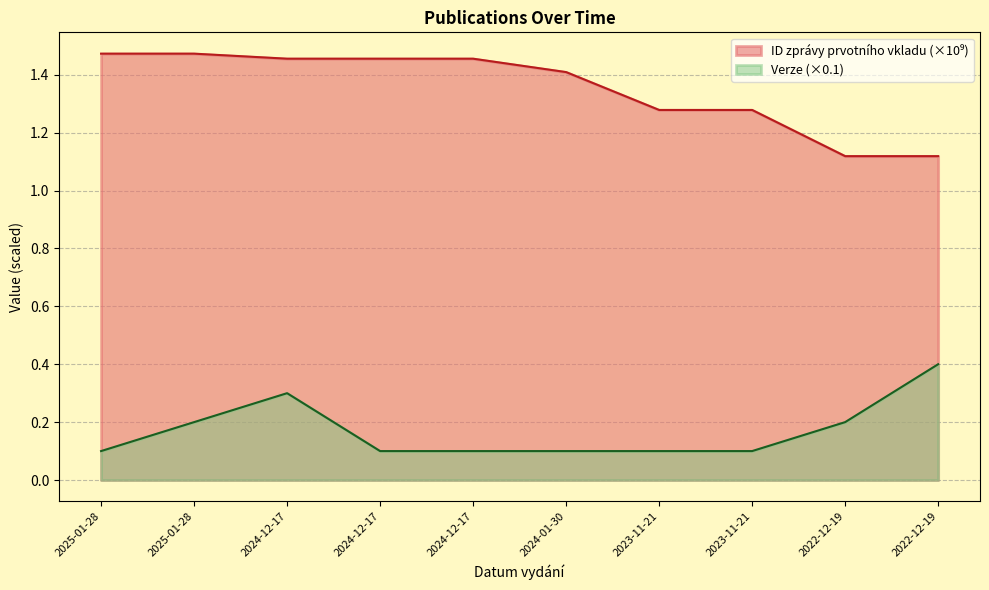

Is the value of Verze at 2022-12-19 greater than the value of ID zprávy prvotního vkladu at 2022-12-19?

No